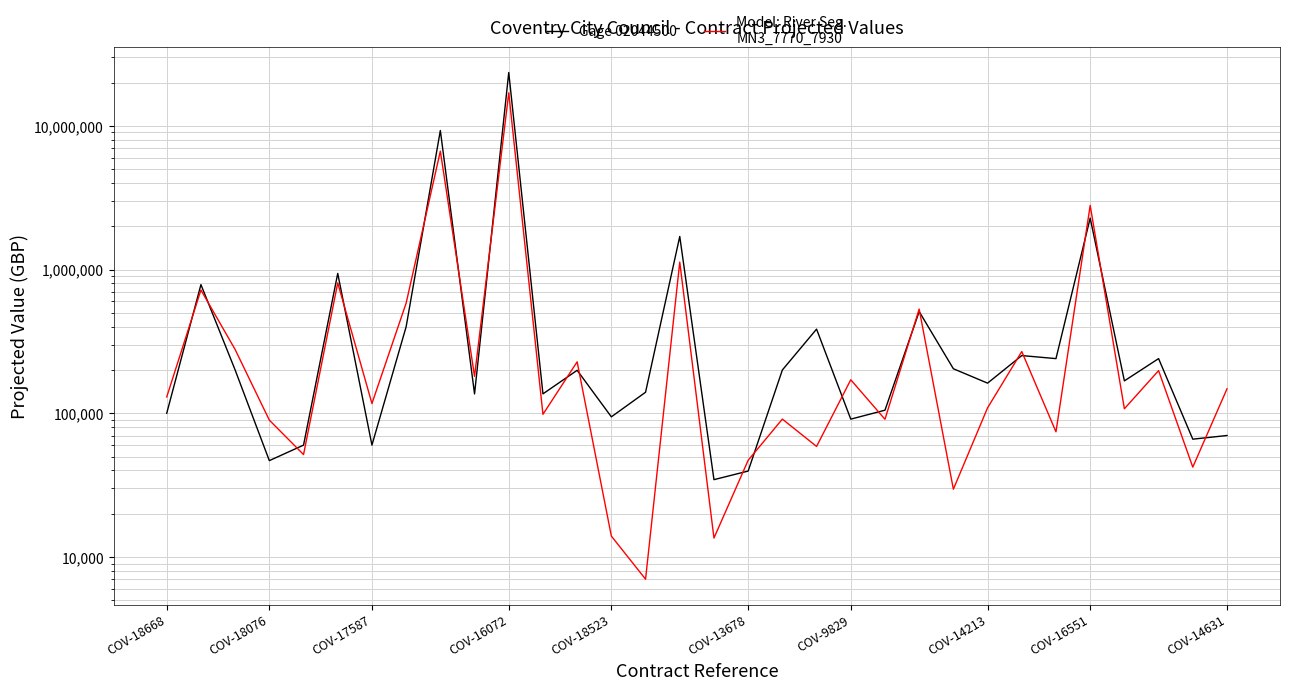

Is it true that Model: River Seg.
MN3_7770_7930 equals 44080.2 at 21?

False